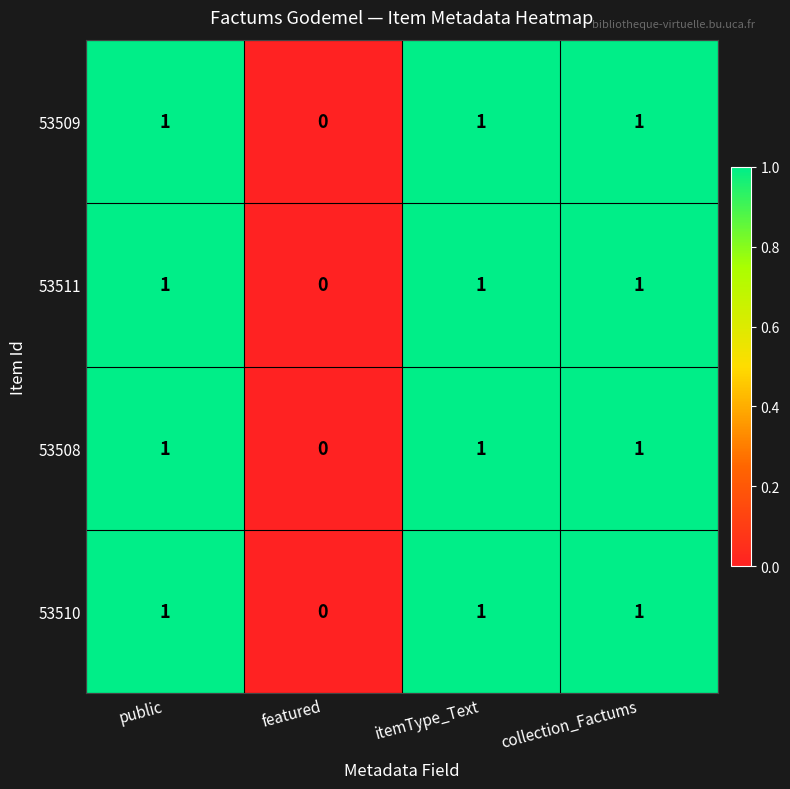

What is the sum of all 53511 values?

3